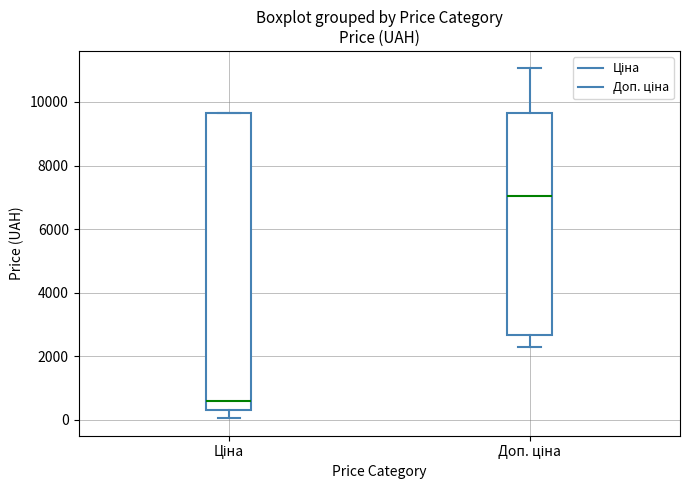

Which box has the lowest median line?

Ціна